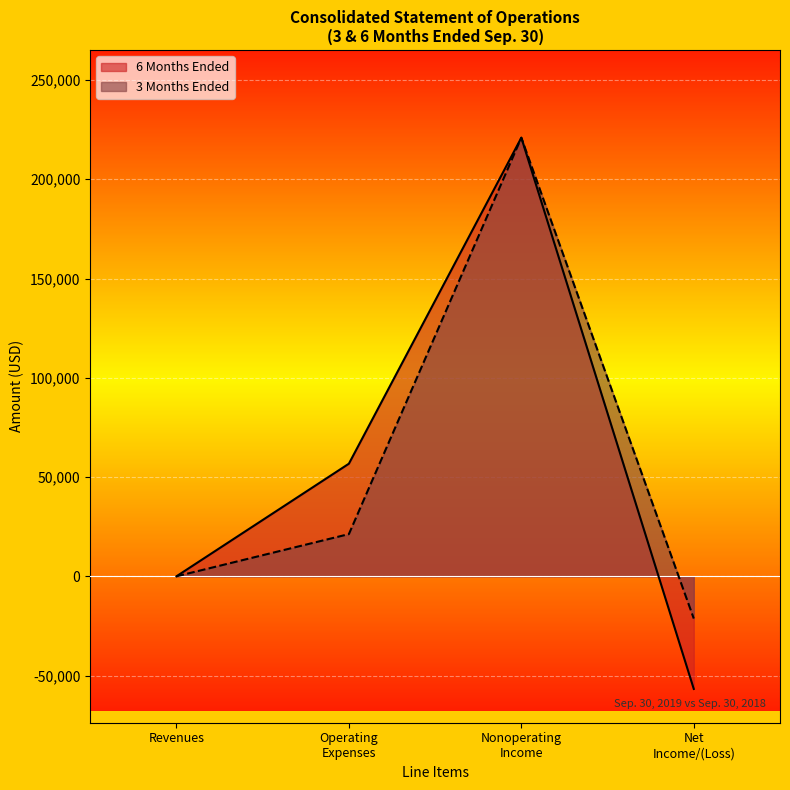

True or false: 3 Months Ended has a value of -142835 at Revenues.

False